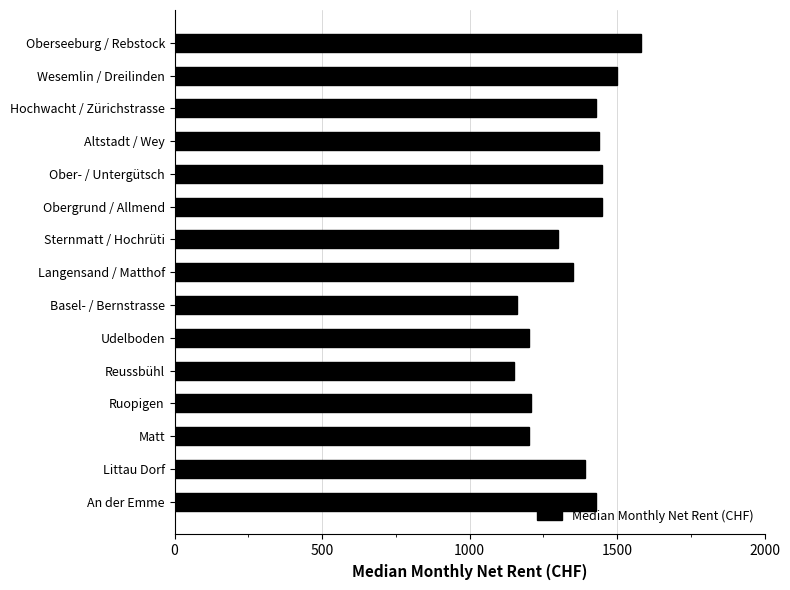

How many bars are there in total?

15